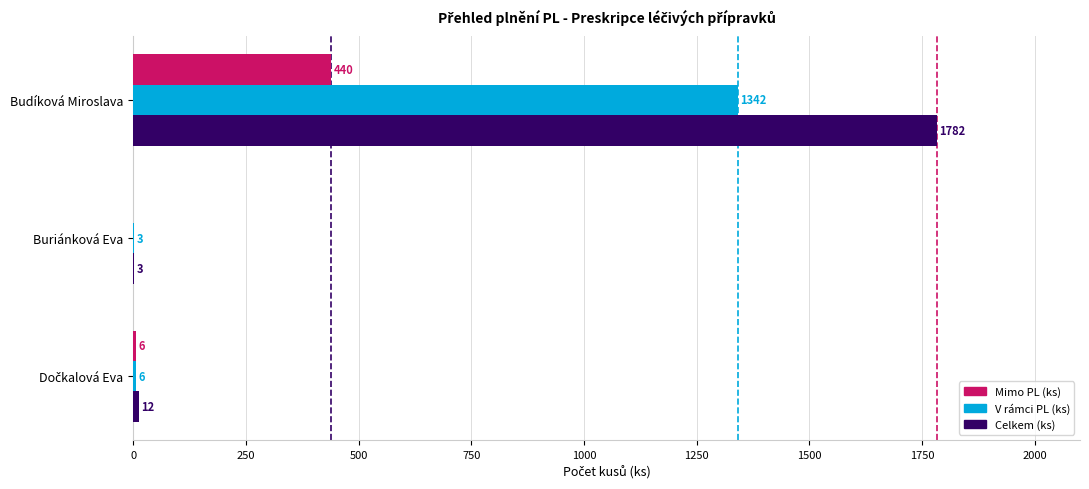

Which series has the largest total across all categories?

Celkem (ks)